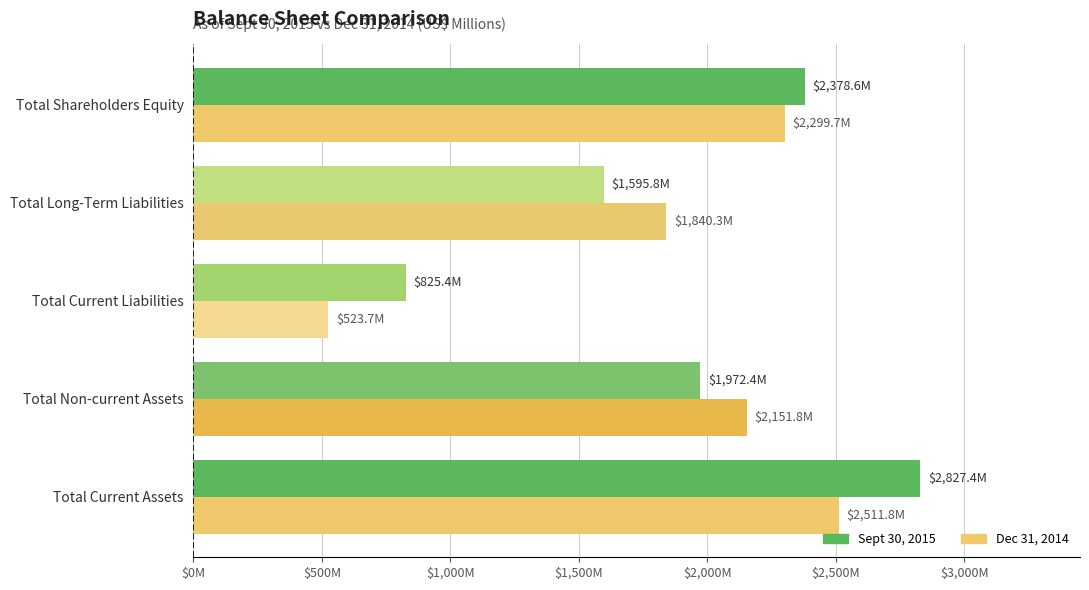

What is the average value of the Dec 31, 2014 series?

1865.5